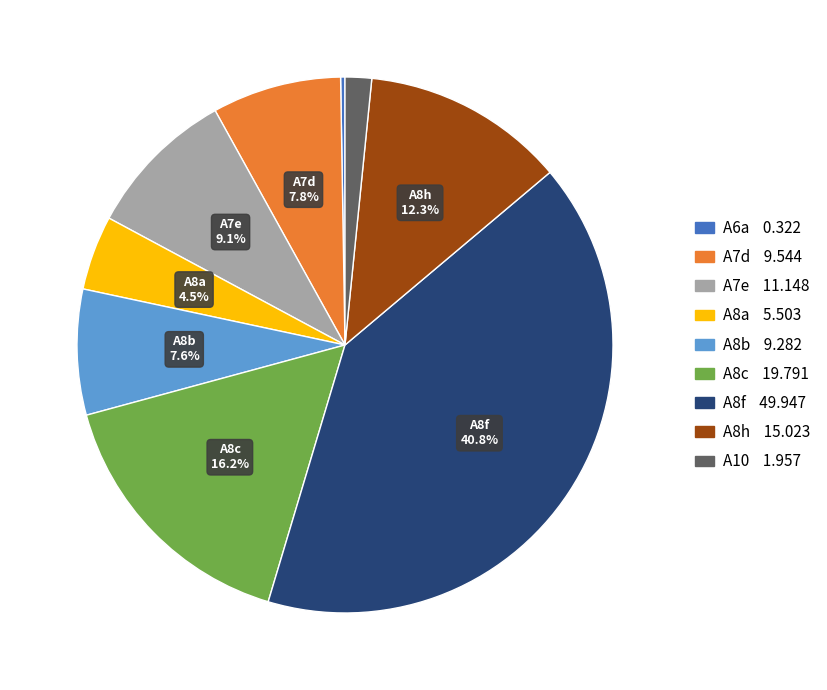

Is there any slice that represents more than half of the pie?

No